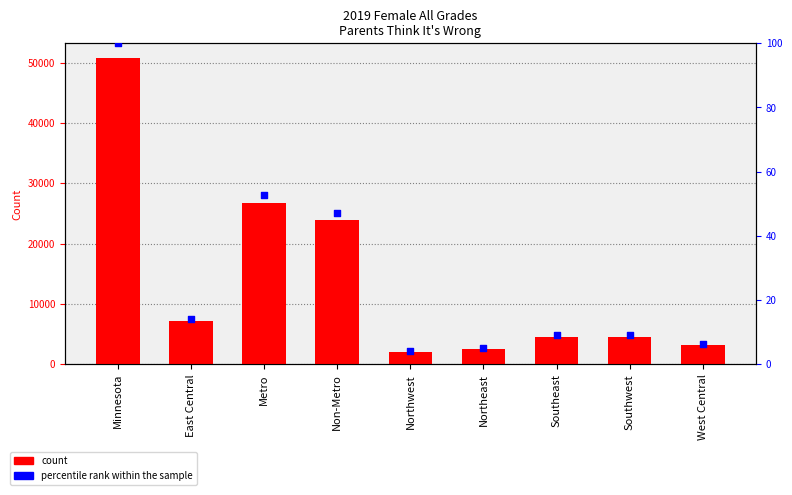

What is the total value across all series at Southeast?

4553.0